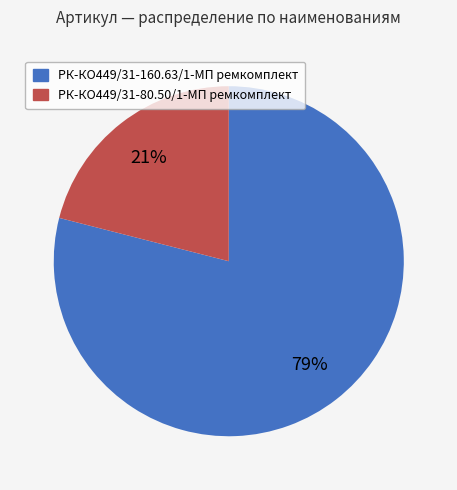

To the nearest percent, what percentage of the pie is РК-КО449/31-160.63/1-МП ремкомплект?

79%